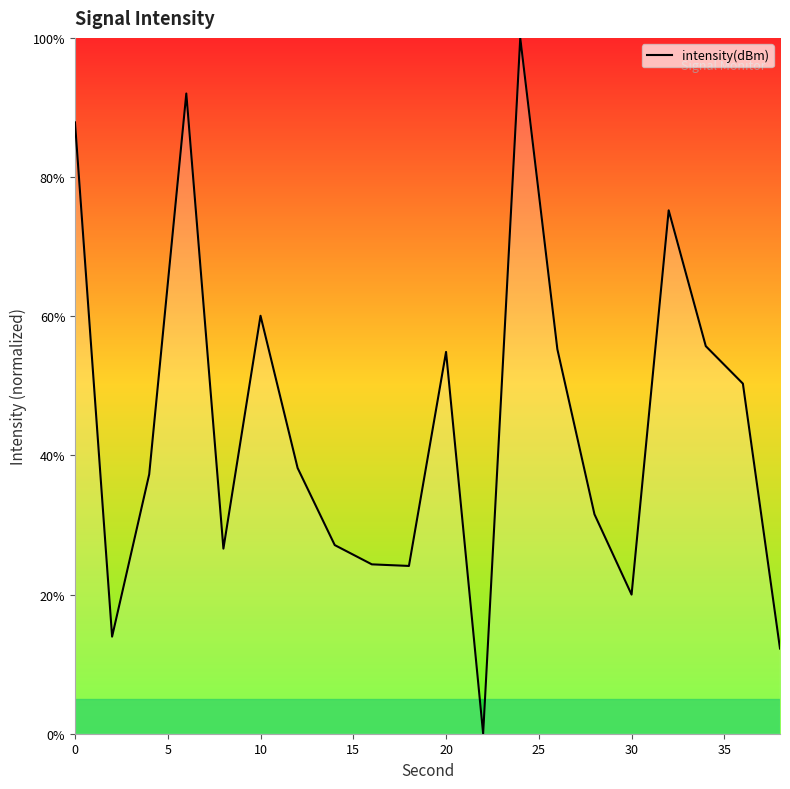

Does the chart display data point markers on the line(s)?

No